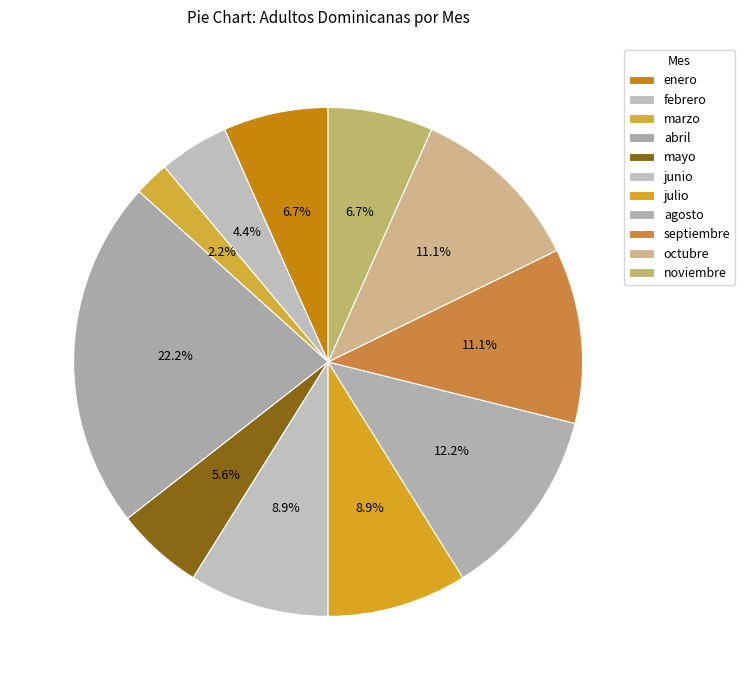

Which has a higher value, febrero or marzo?

febrero